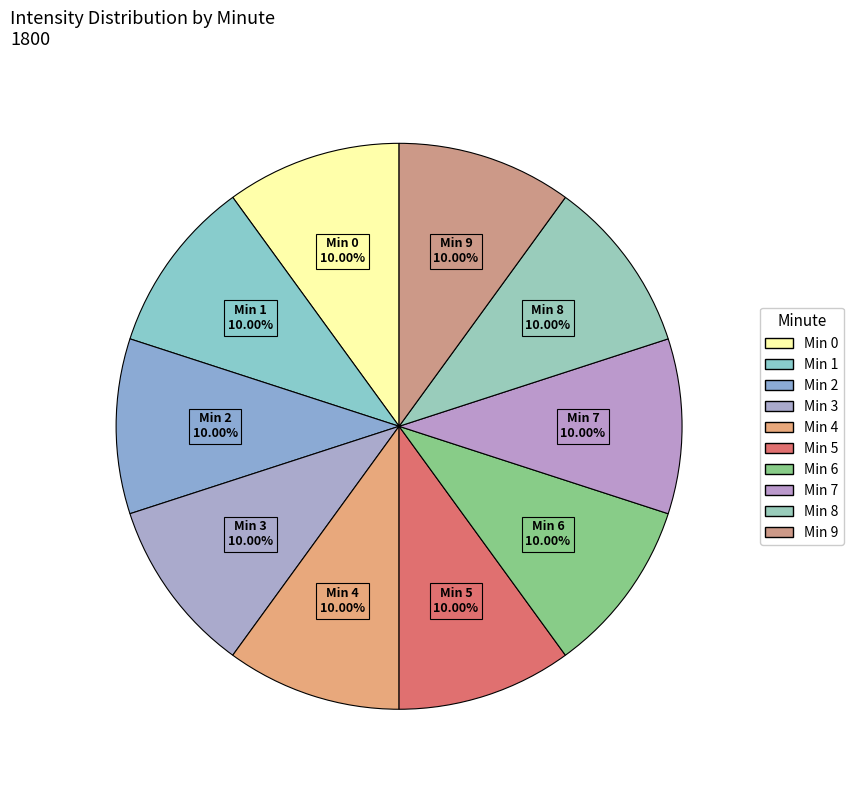

How many segments does this pie chart have?

10